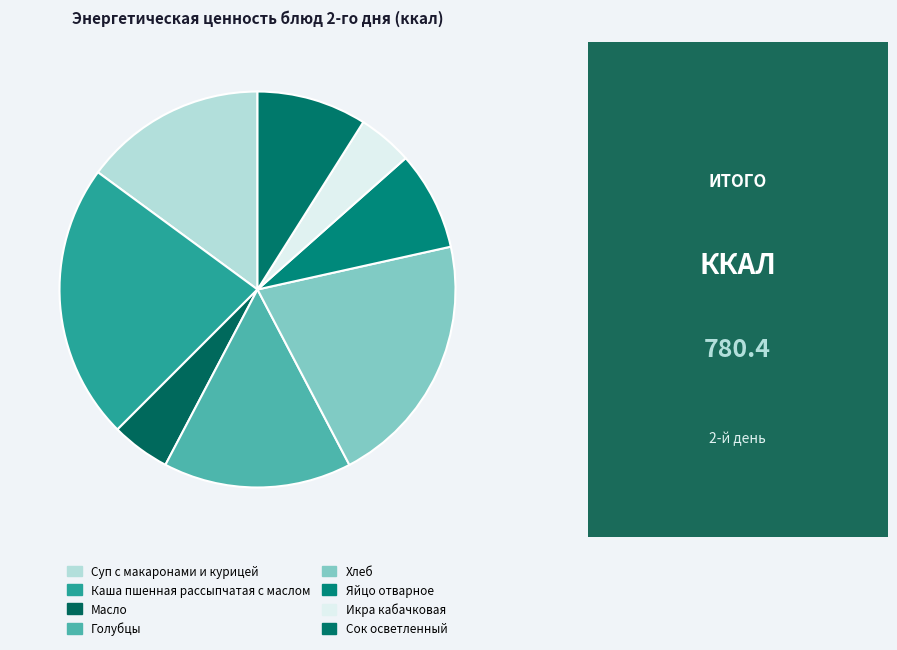

What percentage is the Сок осветленный slice, to the nearest percent?

9%